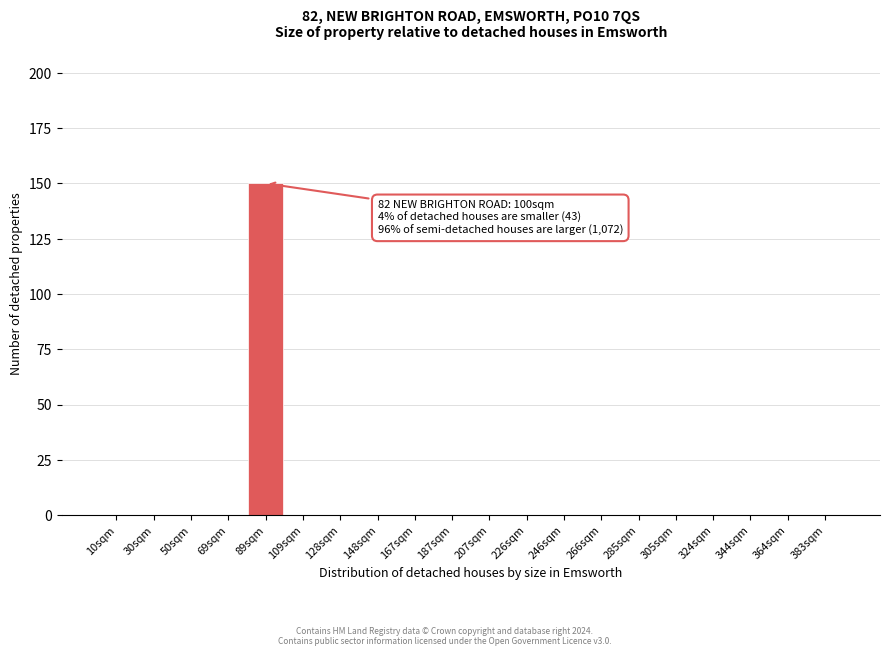

Reading left to right, list all the values displayed in this chart.

10sqm=0	30sqm=0	50sqm=0	69sqm=0	89sqm=150	109sqm=0	128sqm=0	148sqm=0	167sqm=0	187sqm=0	207sqm=0	226sqm=0	246sqm=0	266sqm=0	285sqm=0	305sqm=0	324sqm=0	344sqm=0	364sqm=0	383sqm=0